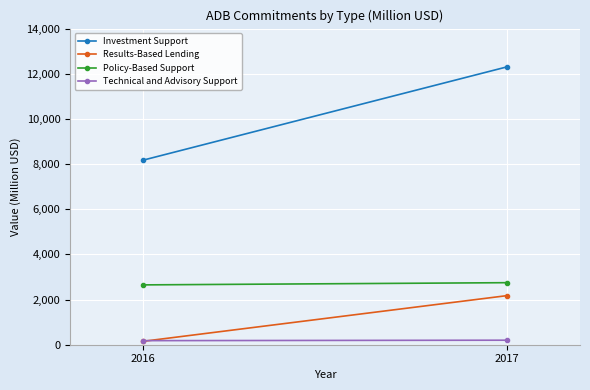

What is the difference between the Policy-Based Support values at 2017 and 2016?

97.8